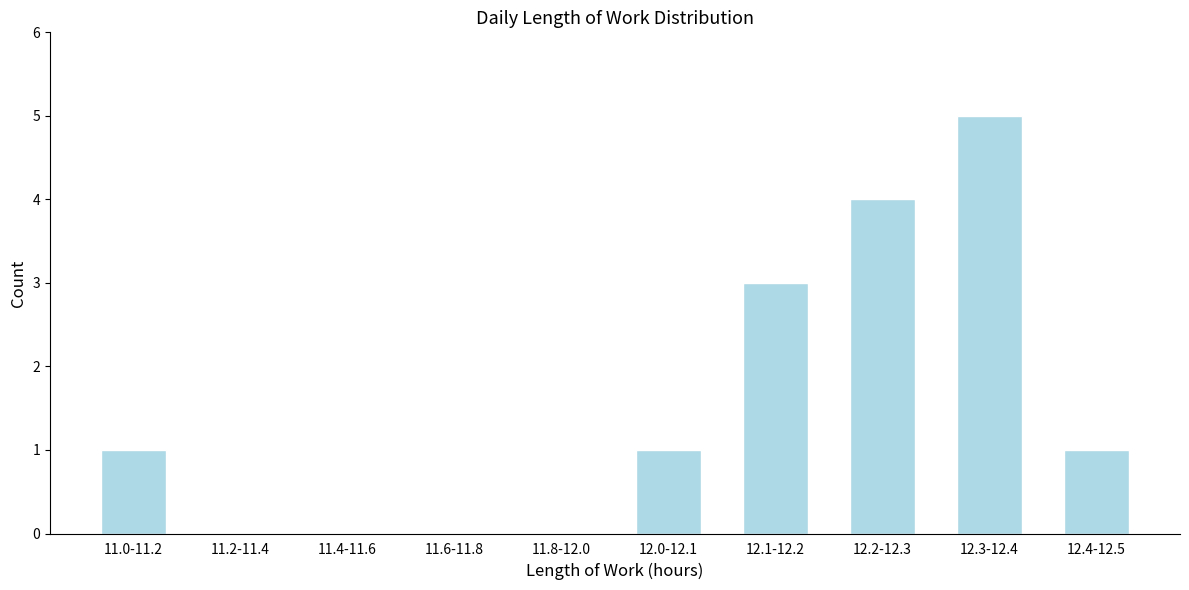

Reading left to right, list all the values displayed in this chart.

11.0-11.2=1	11.2-11.4=0	11.4-11.6=0	11.6-11.8=0	11.8-12.0=0	12.0-12.1=1	12.1-12.2=3	12.2-12.3=4	12.3-12.4=5	12.4-12.5=1